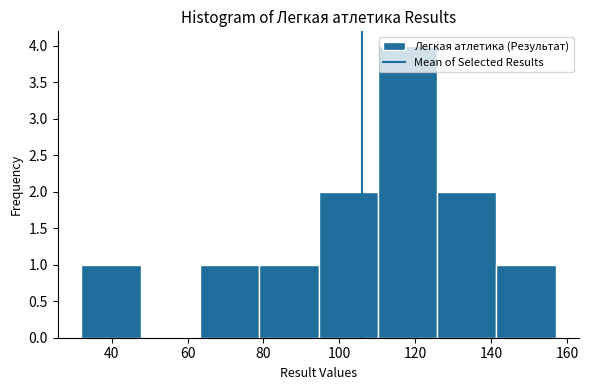

Over which range of the x-axis is the bar tallest?

110 to 126